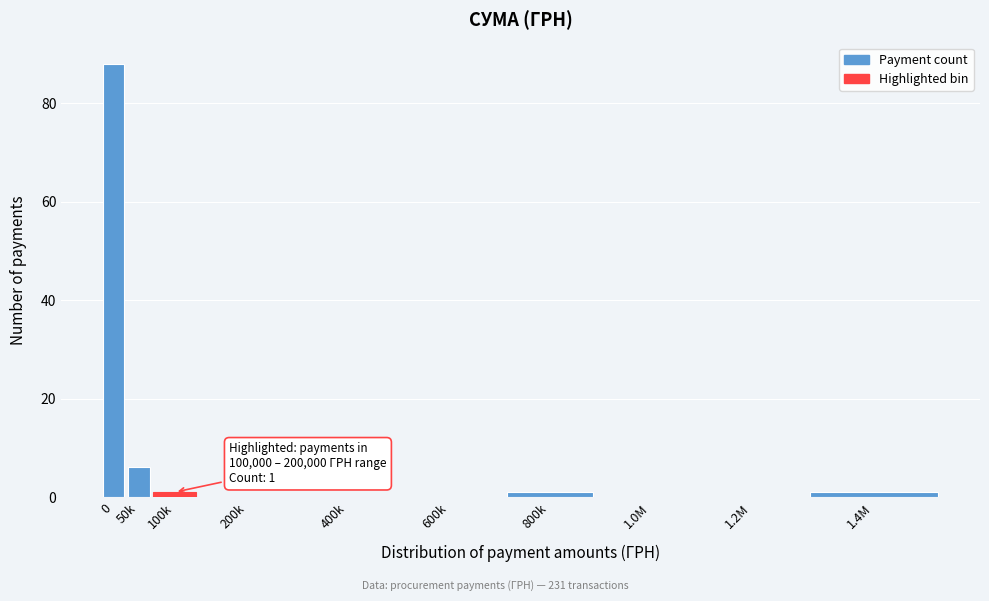

Reading left to right, extract all data points from this chart.

0=88	50k=6	100k=1	200k=0	400k=0	600k=0	800k=1	1.0M=0	1.2M=0	1.4M=1